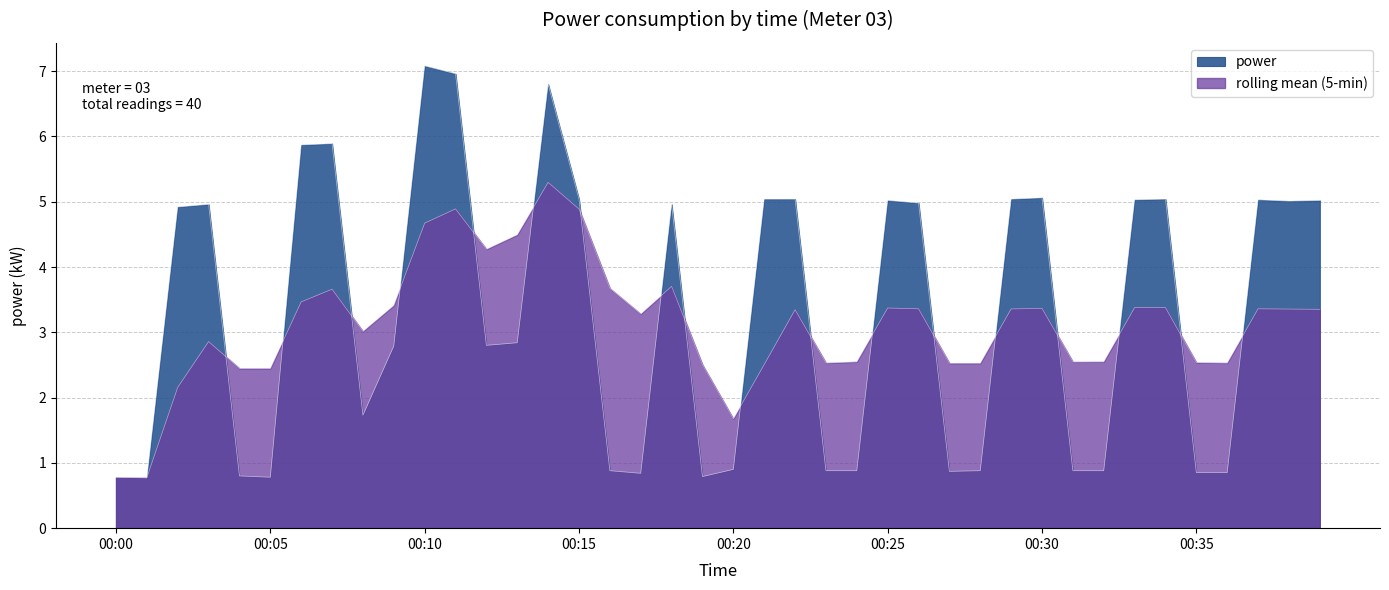

What is the value of the 20th point from the left?

0.8